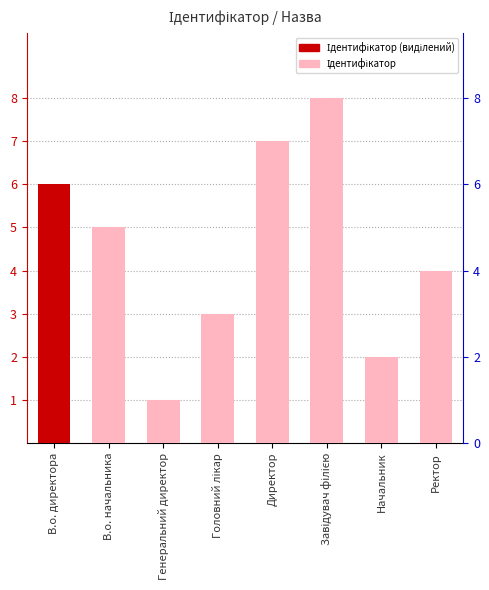

What is the maximum value shown in the chart?

8